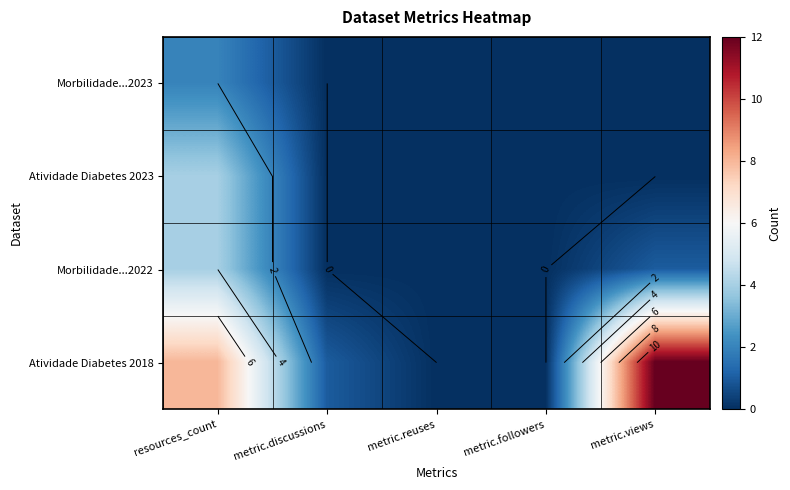

List the labels in order of Atividade Diabetes 2018 value, largest first.

metric.views, resources_count, metric.discussions, metric.reuses, metric.followers